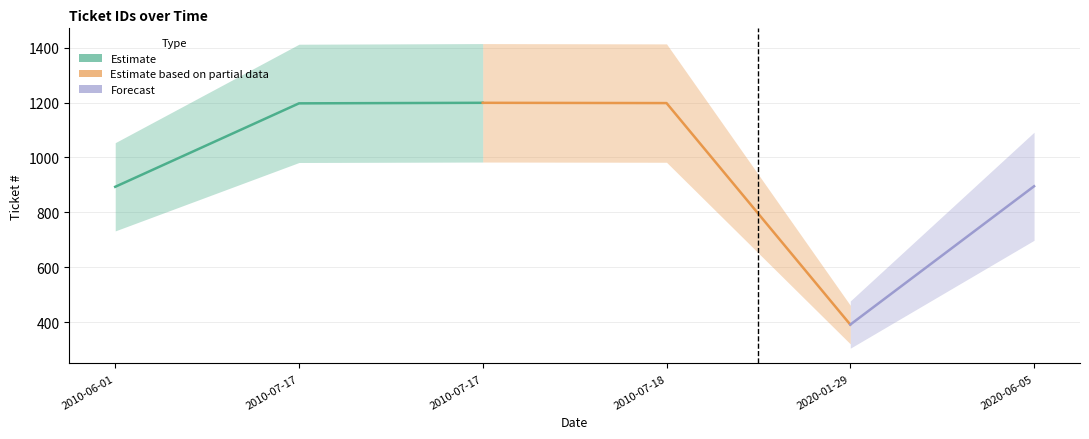

Is this an area chart (filled region under the line)?

No